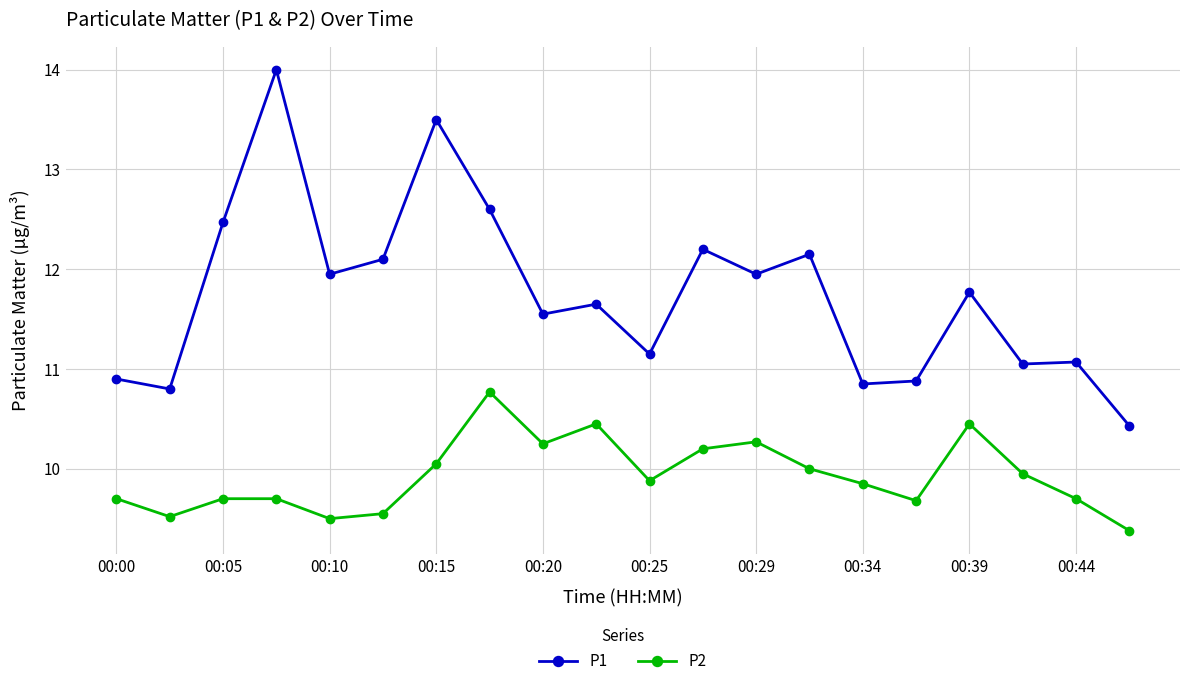

Which series has the largest total across all categories?

P1